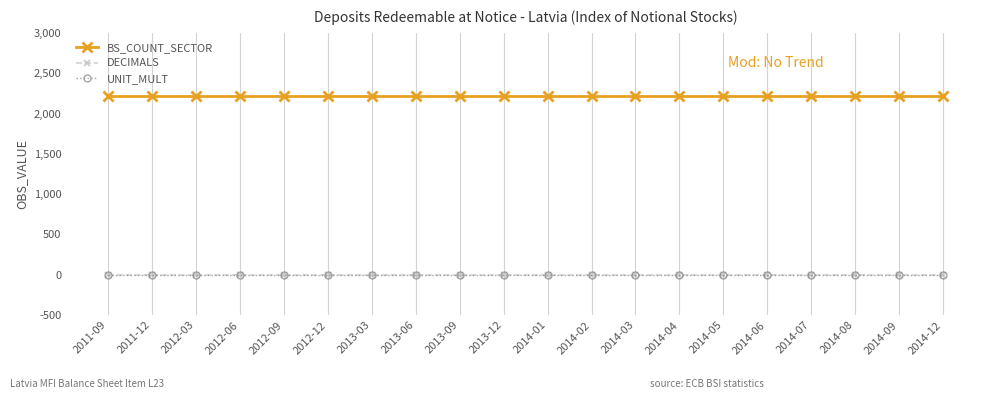

Reading left to right, extract all data points from this chart.

BS_COUNT_SECTOR: 2220	2220	2220	2220	2220	2220	2220	2220	2220	2220	2220	2220	2220	2220	2220	2220	2220	2220	2220	2220
DECIMALS: 1	1	1	1	1	1	1	1	1	1	1	1	1	1	1	1	1	1	1	1
UNIT_MULT: 0	0	0	0	0	0	0	0	0	0	0	0	0	0	0	0	0	0	0	0